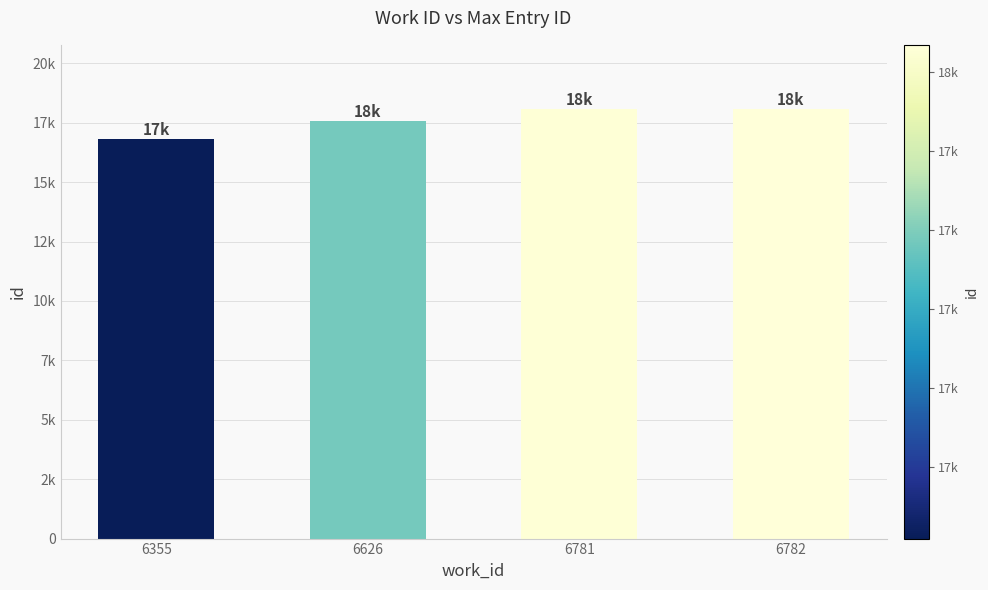

Between 6782 and 6355, which is larger?

6782